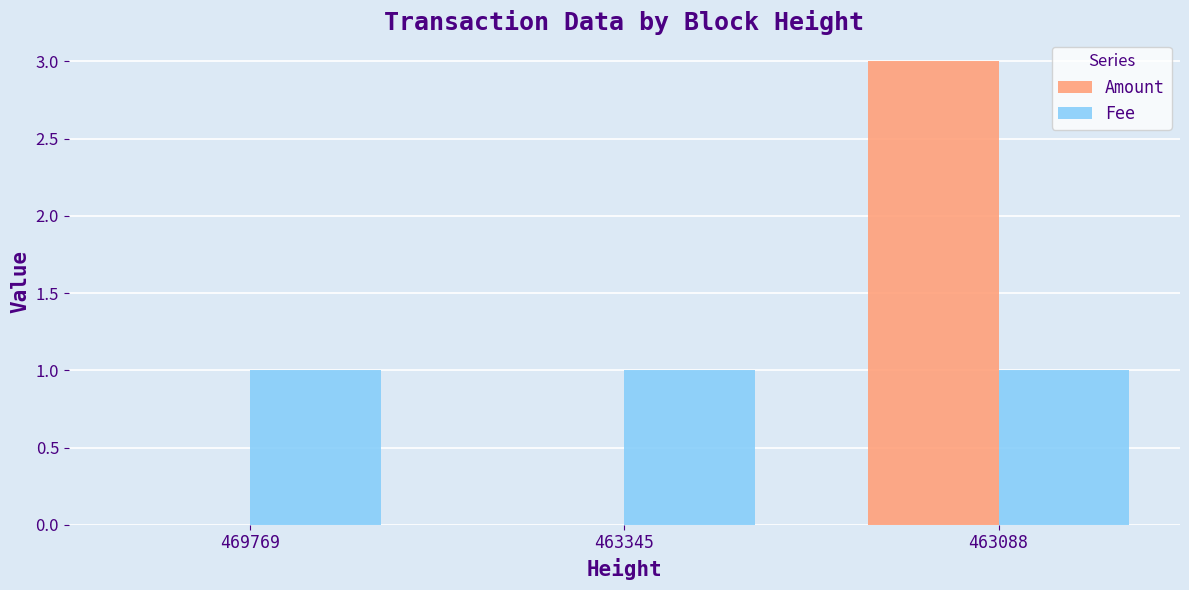

What are all the series names shown in the legend?

Amount, Fee